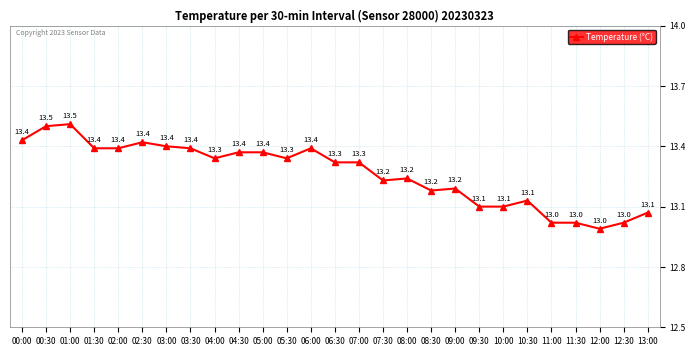

How many lines are shown in the chart?

1